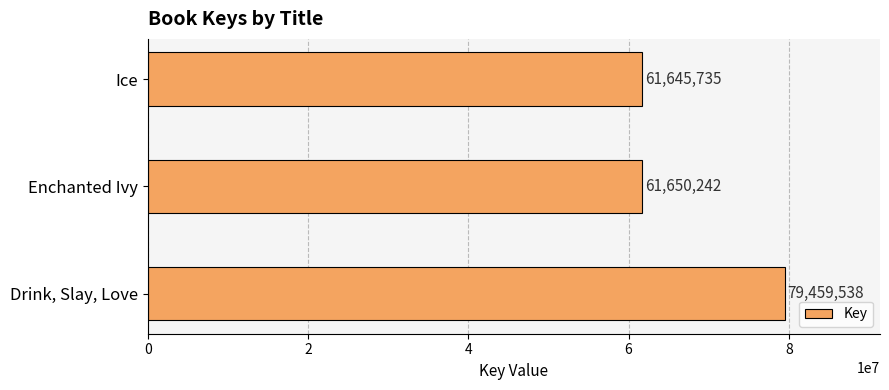

True or false: the data shows 80367118 at Enchanted Ivy.

False